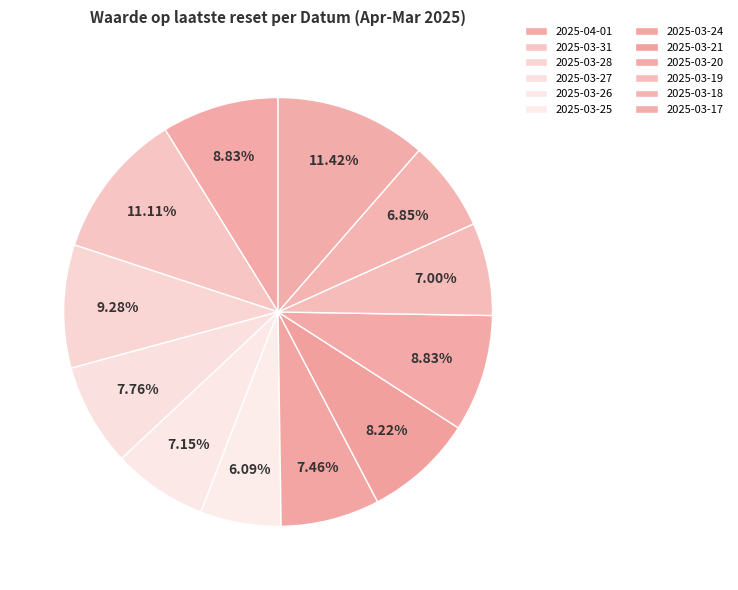

Combined, what portion of the pie is 2025-04-01 and 2025-03-27?

16.6%